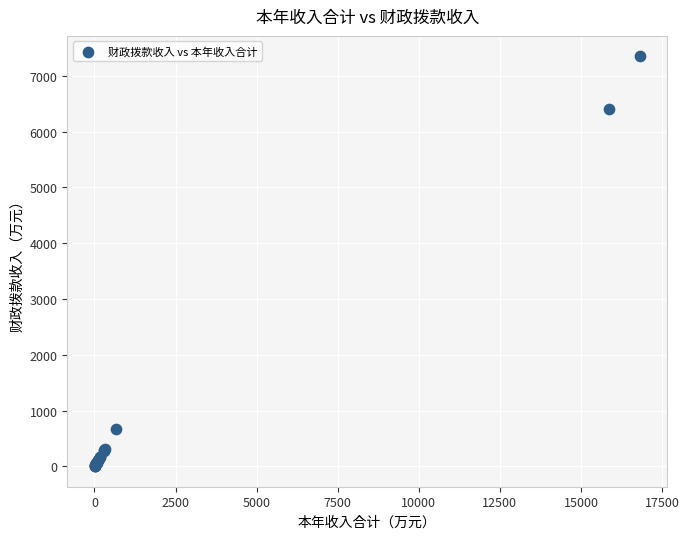

What Y value in the scatter plot is closest to 3674?

6401.5